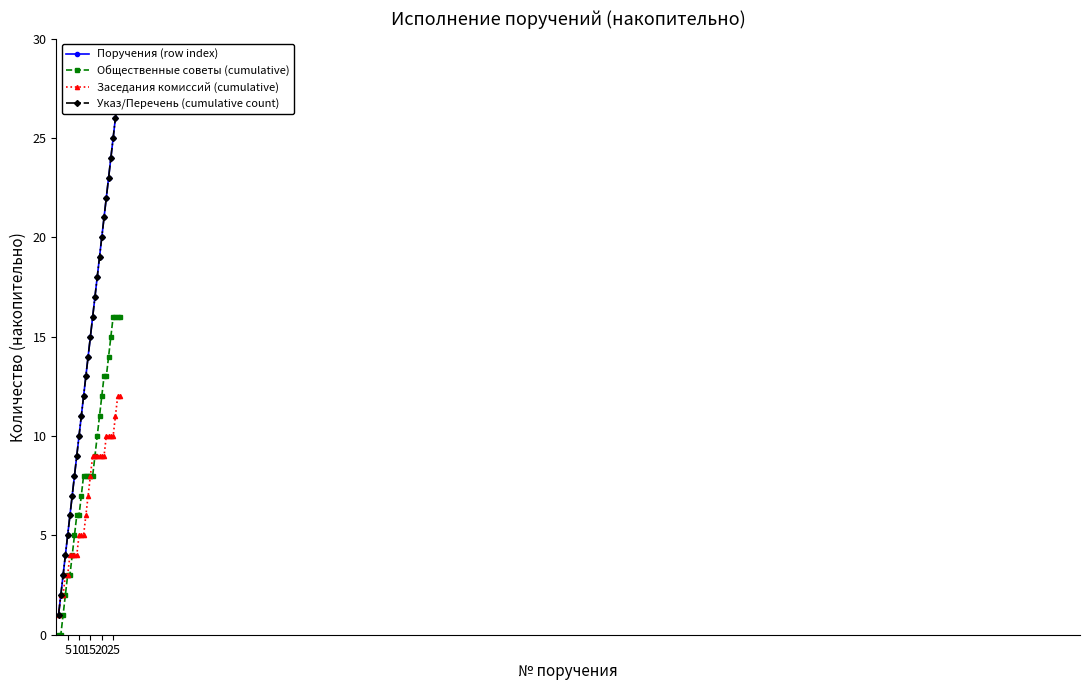

Does the chart display data point markers on the line(s)?

Yes